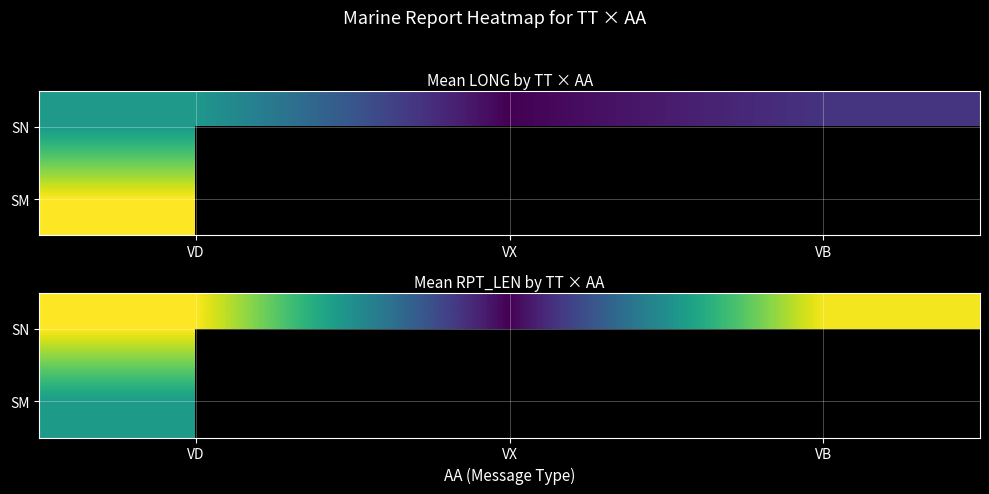

At which category is the sum across all series the highest?

VD